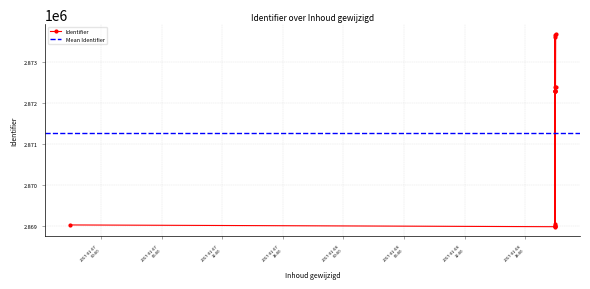

At which category does the data reach its first local peak?

2017-01-08 20:58:13